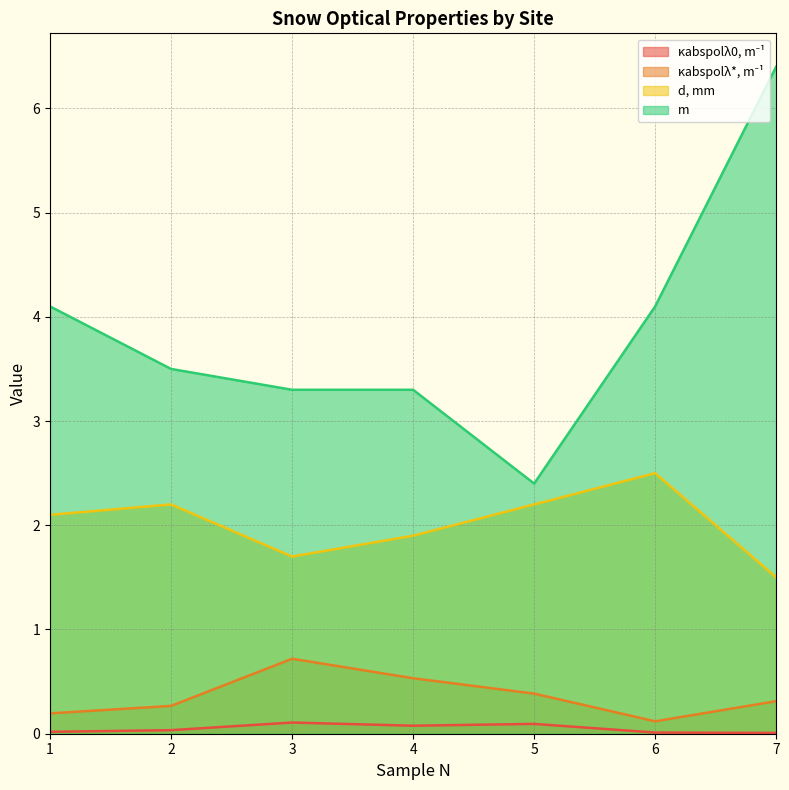

What is the sum of the κabspolλ*, m⁻¹ values at 4 and 2?

0.8